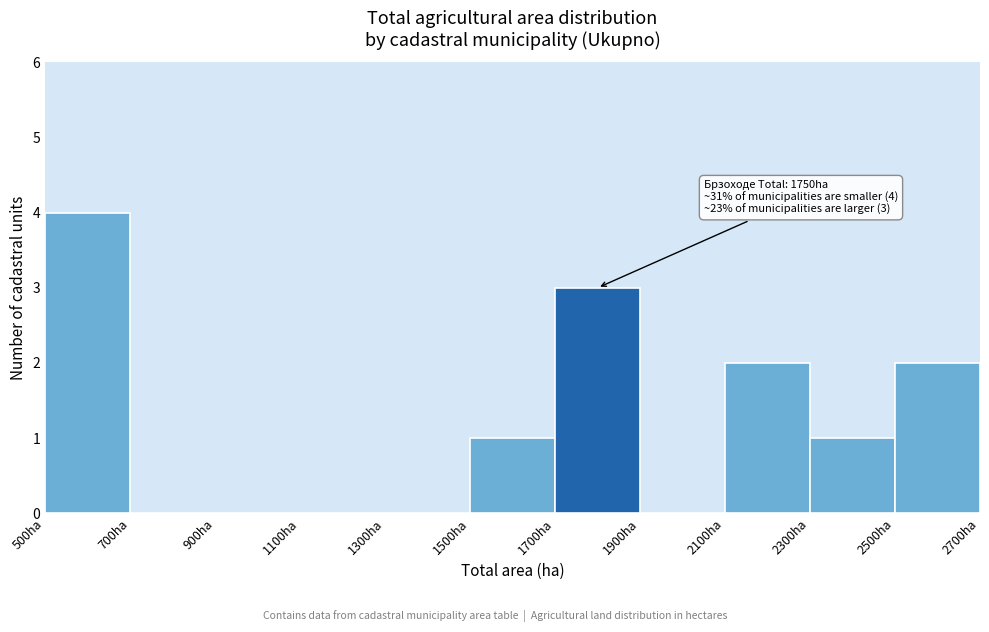

Which range on the x-axis has the tallest bar?

500 to 700